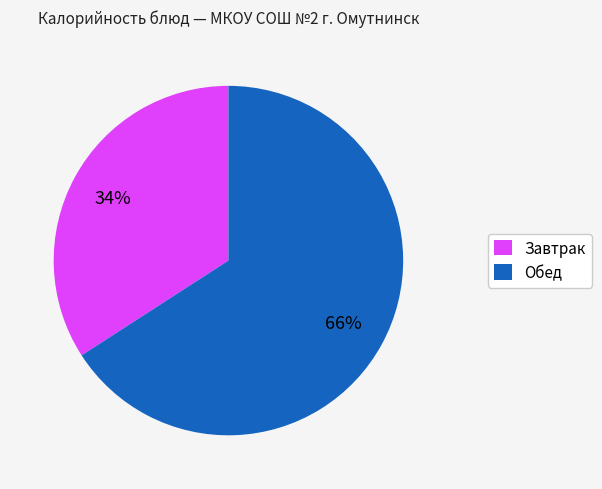

Does Завтрак account for over 50% of the chart?

No